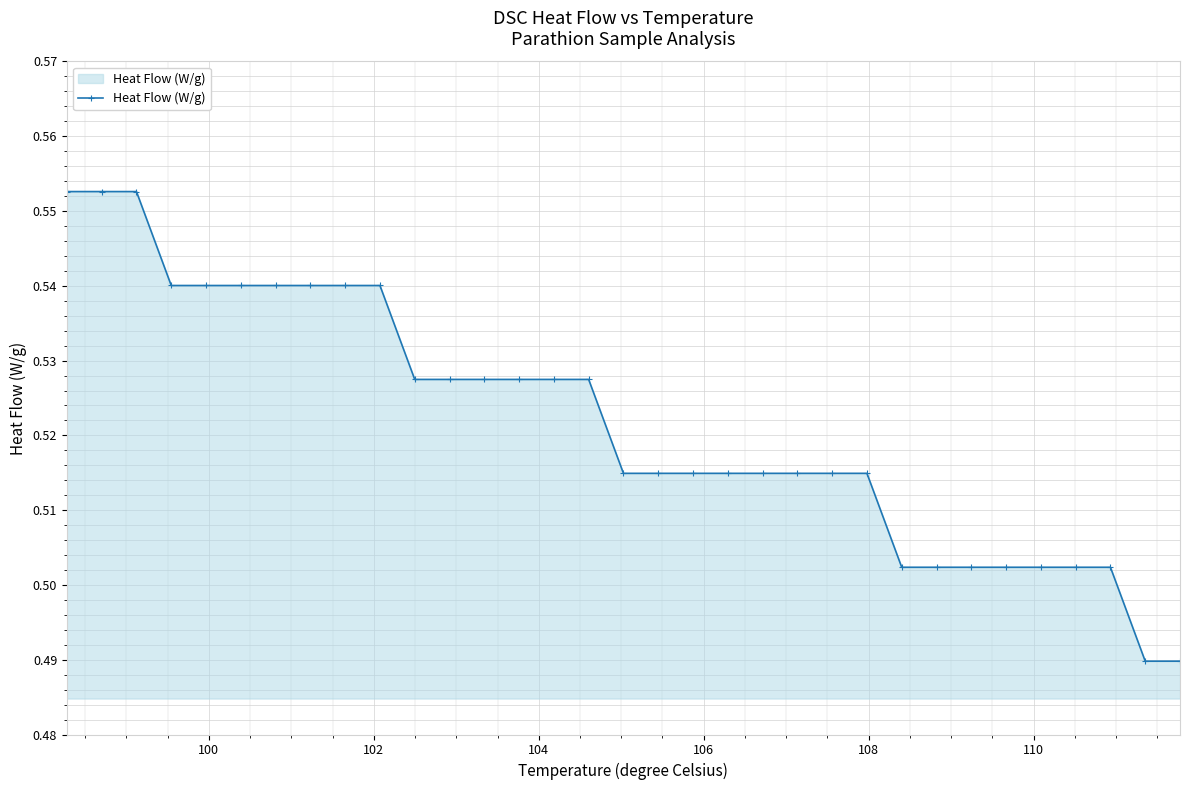

Count the values in the range 0 to 1.

33